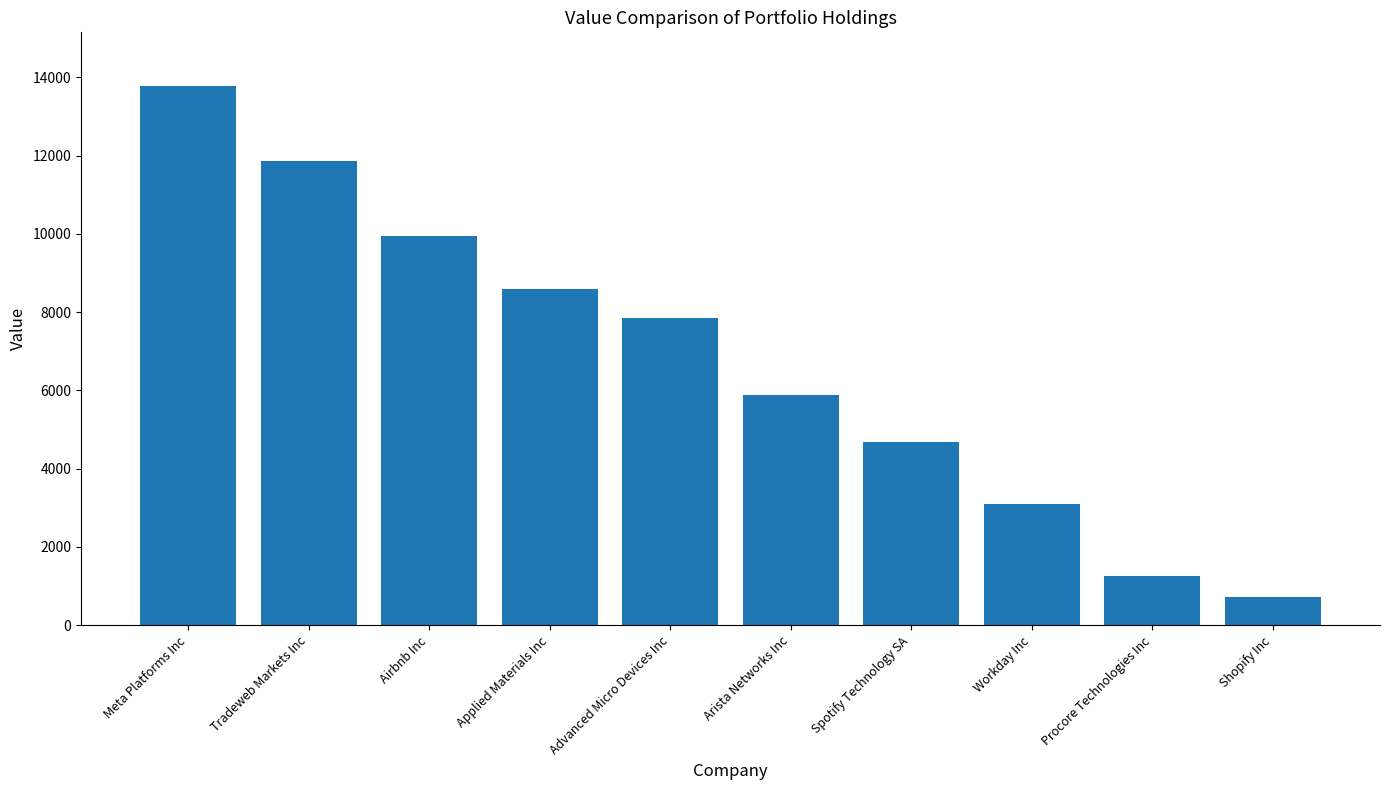

Where does the data first go above 7841?

Meta Platforms Inc